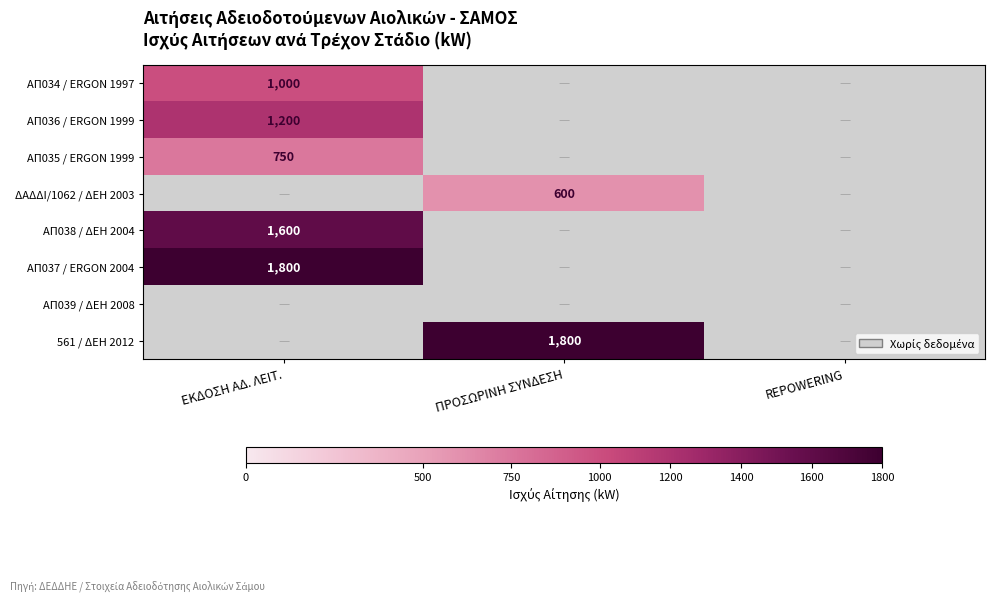

At how many categories does at least one series exceed 879?

2